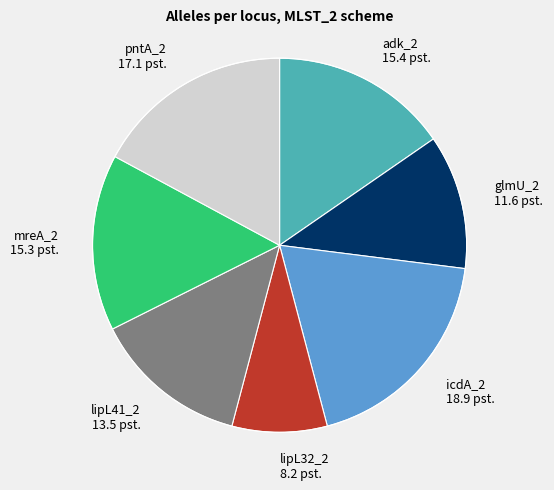

Which slice is the smallest?

lipL32_2